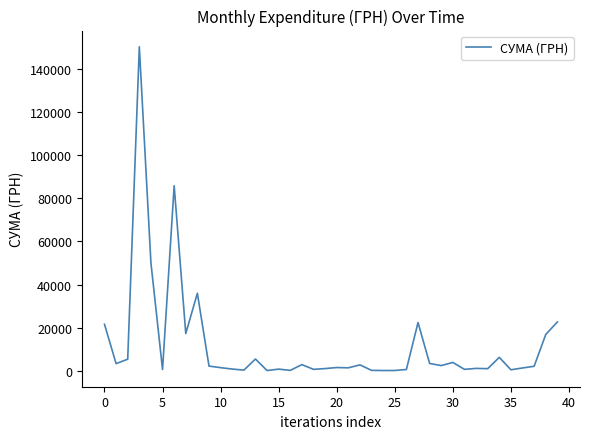

What is the greatest value displayed?

150216.7